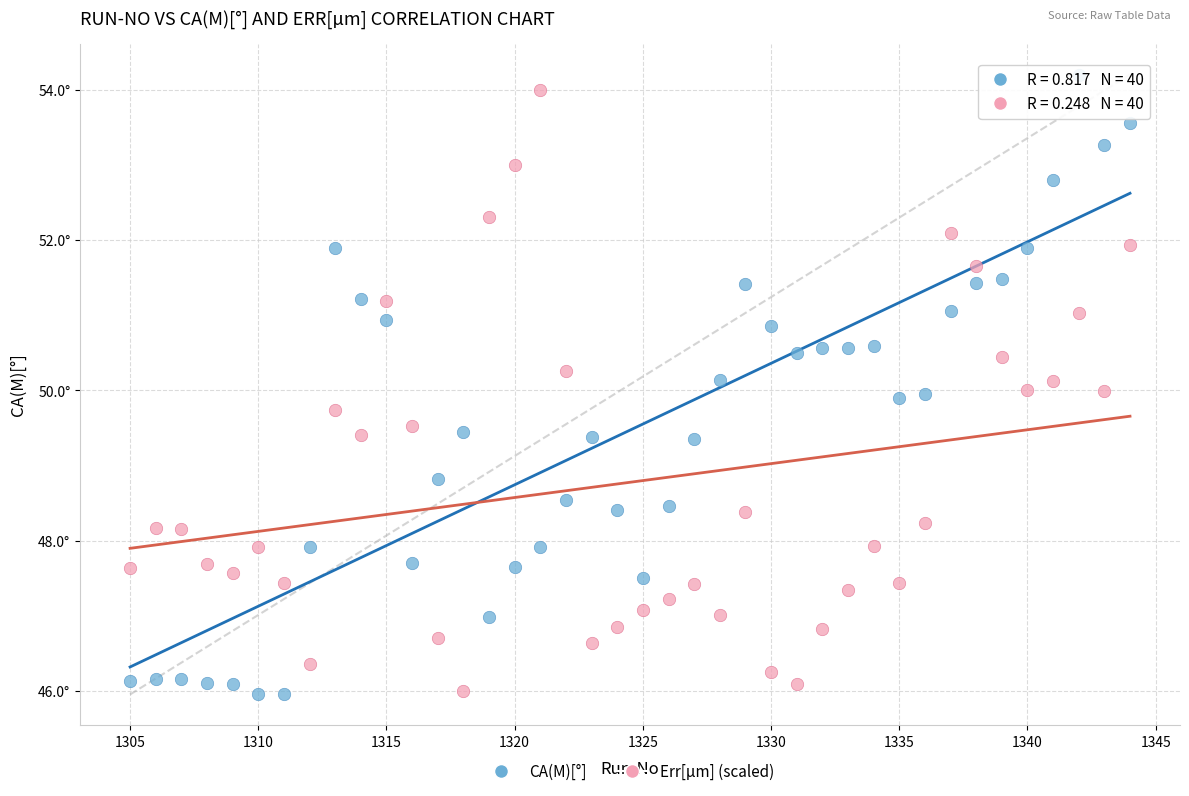

Which series has the largest Y range (max minus min)?

CA(M)[°]